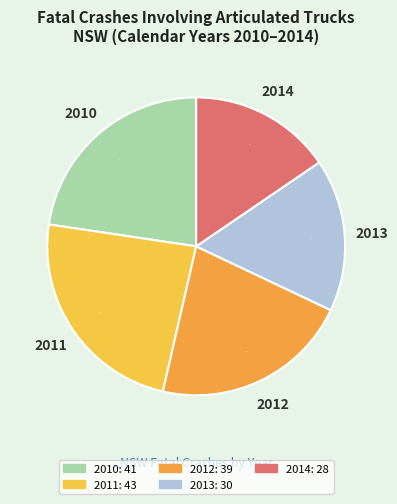

Which has a higher value, 2013 or 2014?

2013